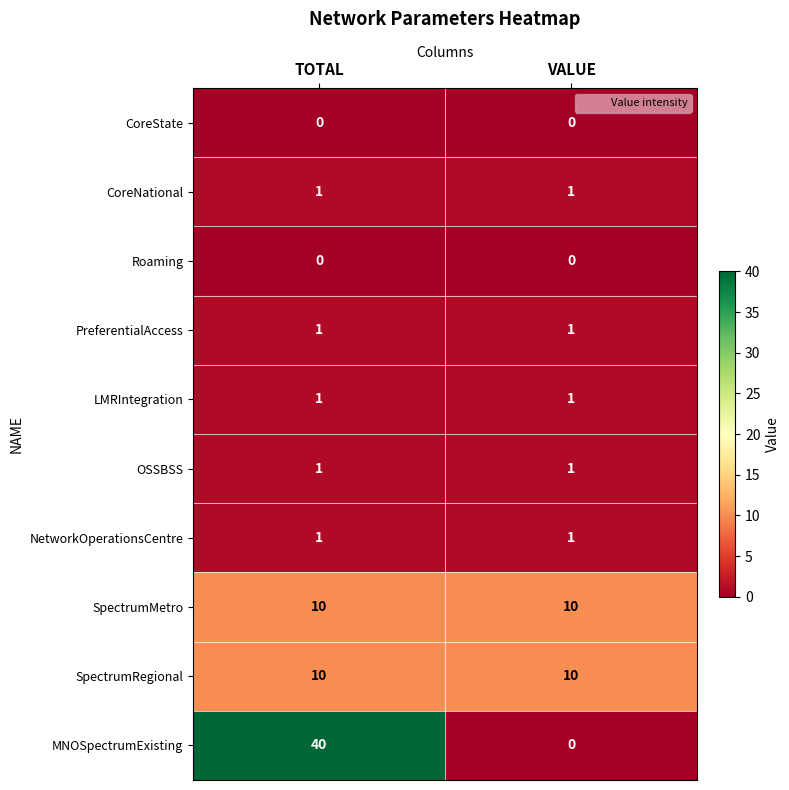

How many series are shown in this chart?

10